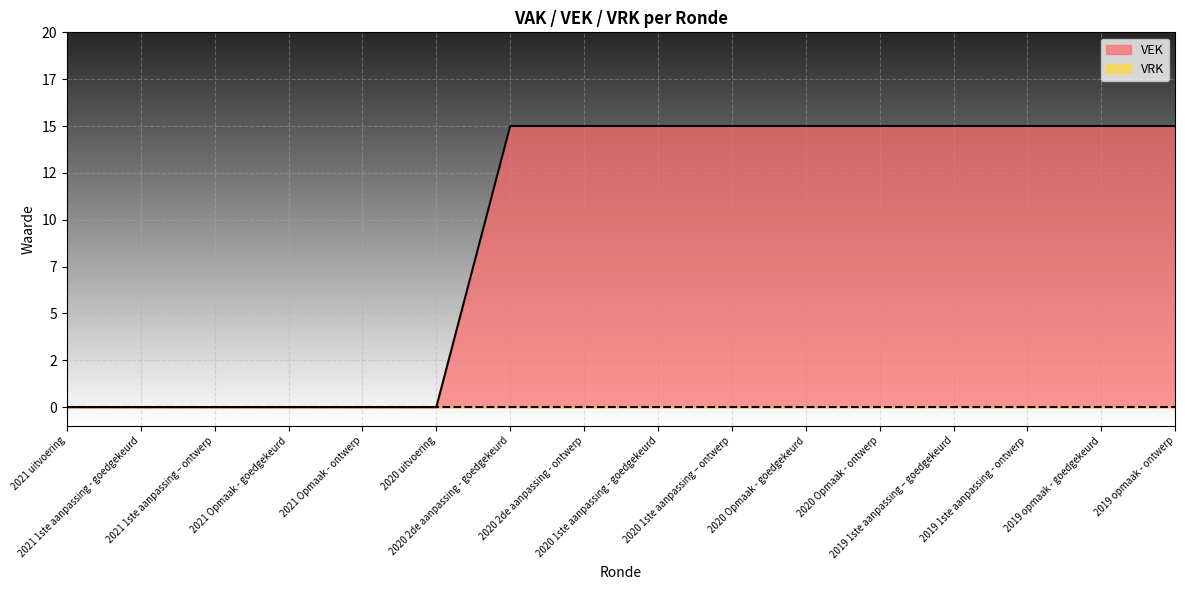

Does the chart display data point markers on the line(s)?

No